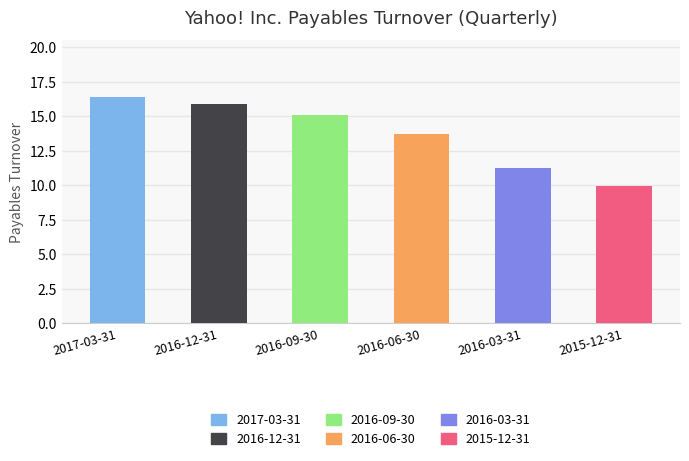

The chart shows a value of 13.7 at 2016-06-30. True or false?

True